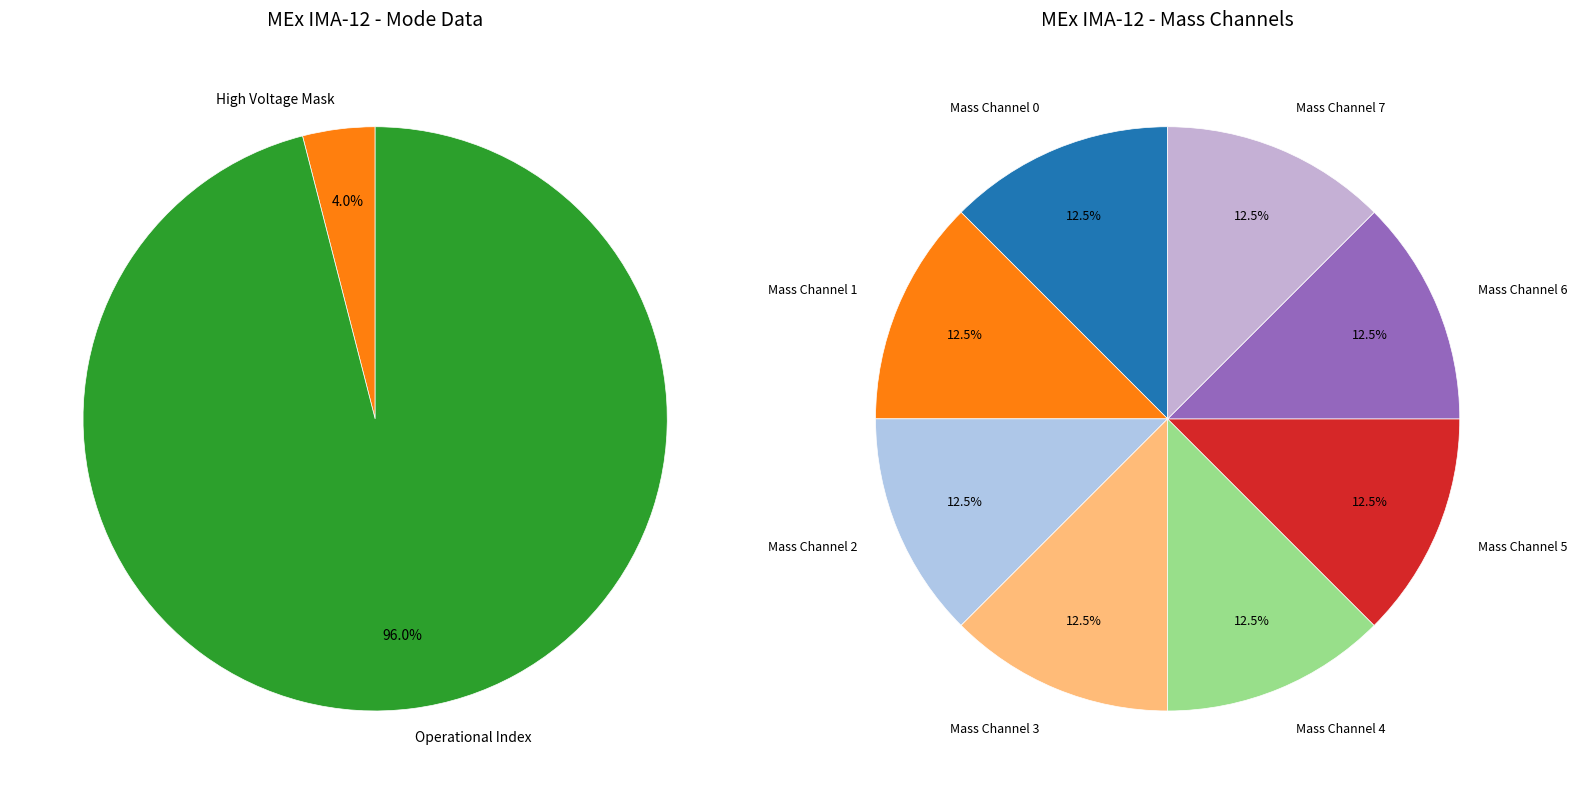

How many slices are in this pie chart?

8